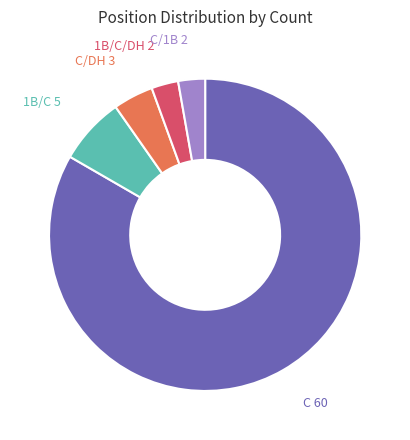

How many segments does this pie chart have?

5